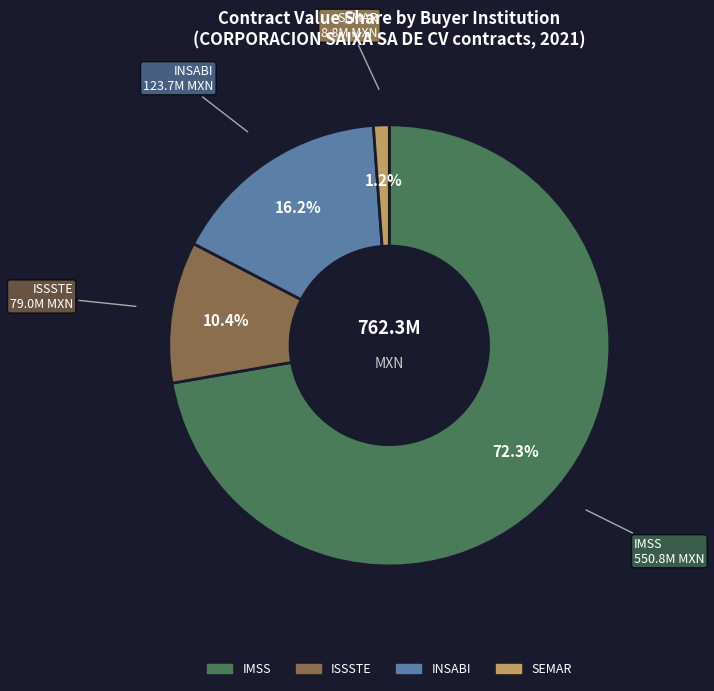

Is there a majority slice in this chart?

Yes